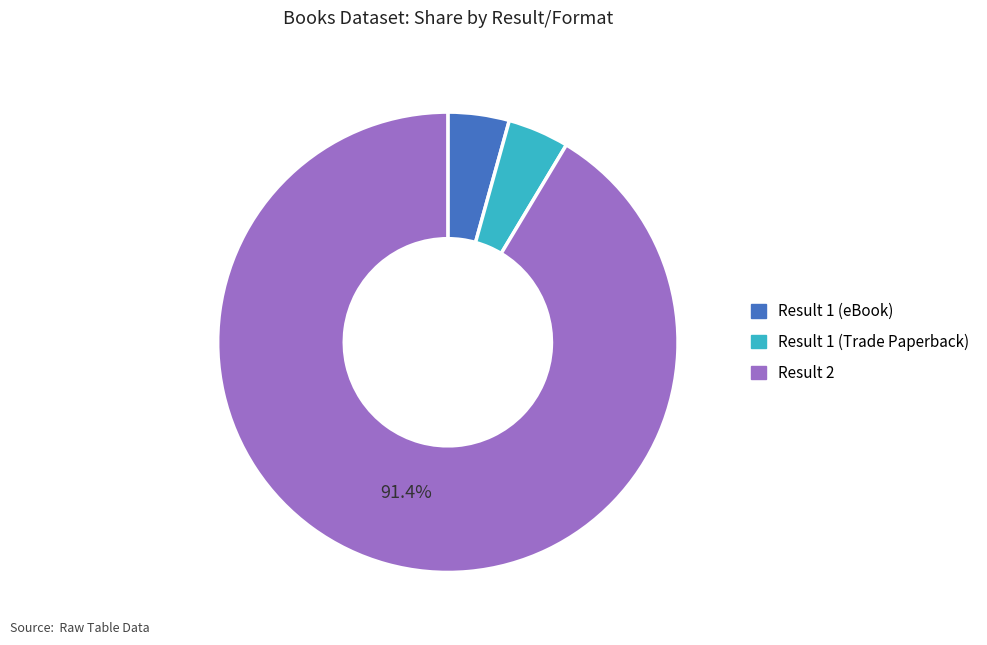

How many segments does this pie chart have?

3